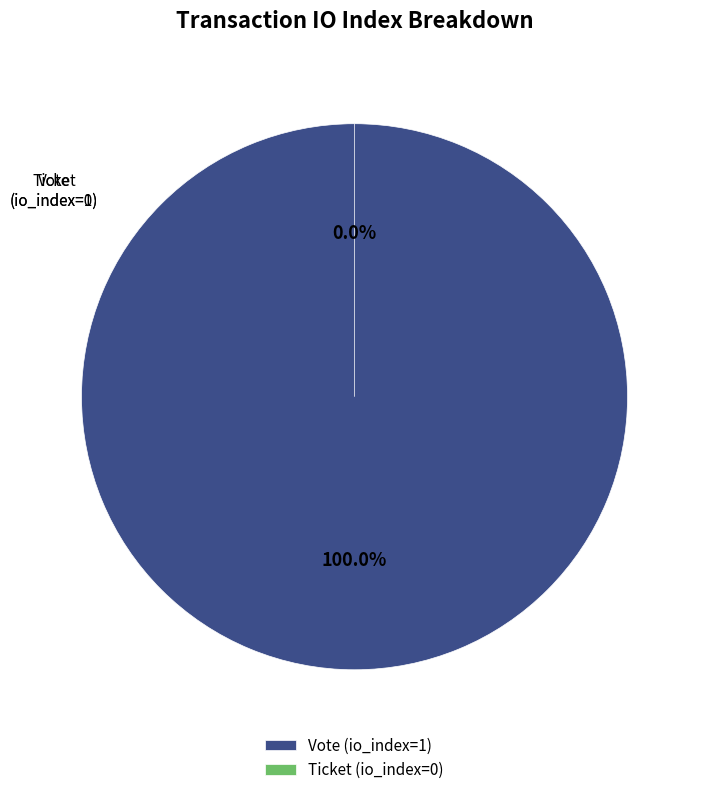

Combined, do Vote and Ticket account for over 50%?

Yes